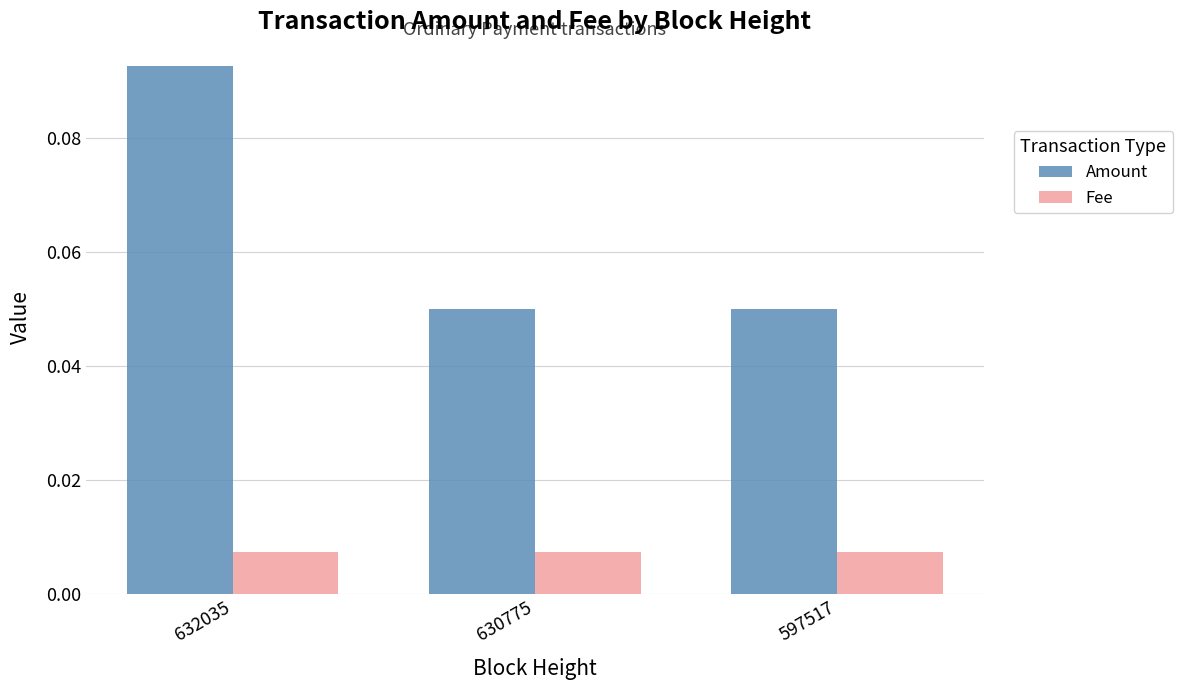

Rank the series by their maximum value, from highest to lowest.

Amount, Fee